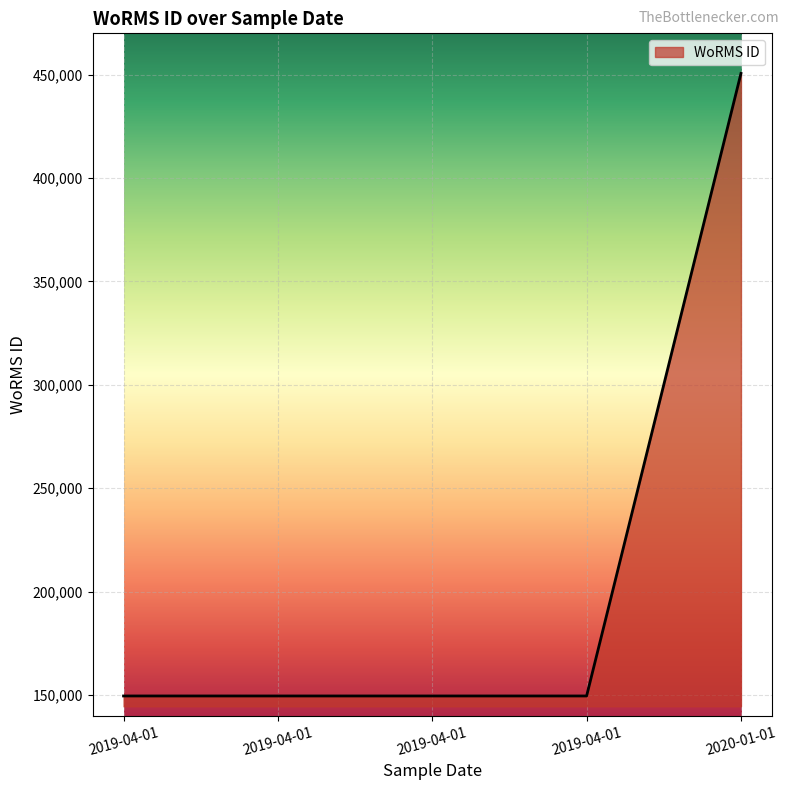

Count the number of data series in this chart.

1